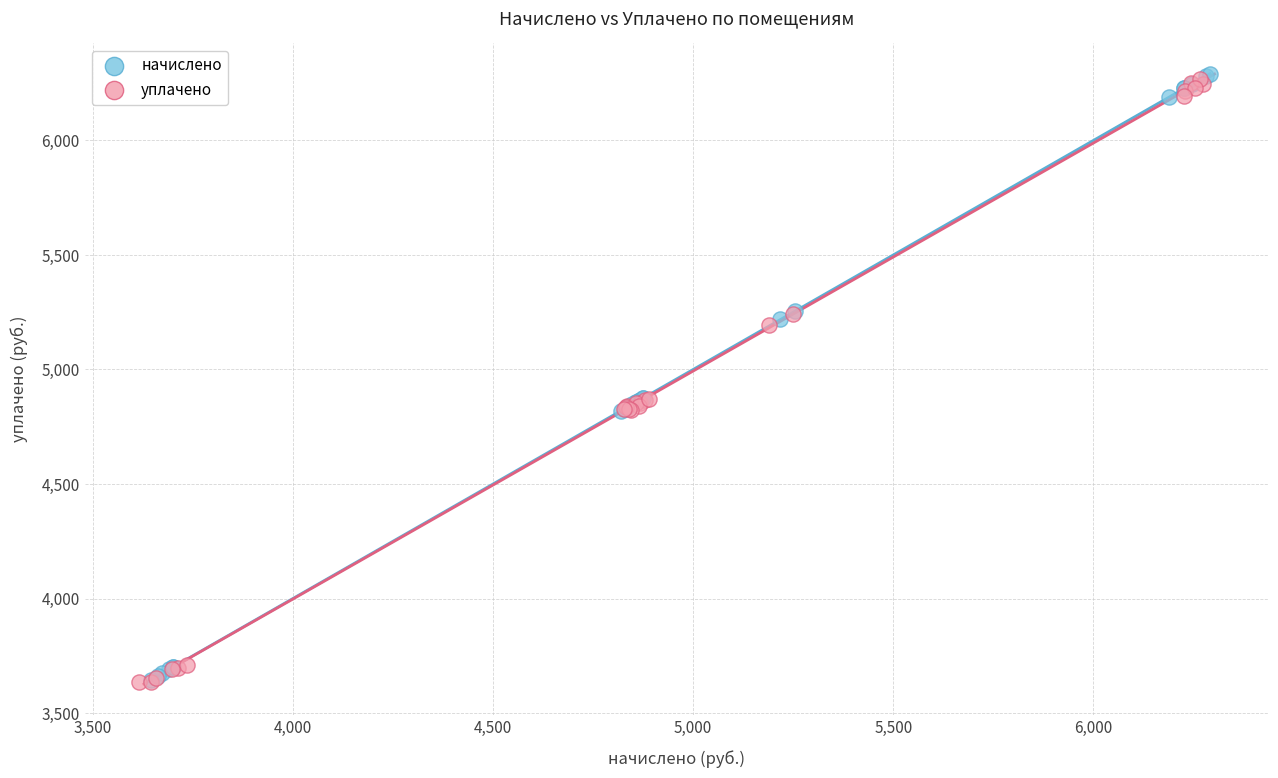

What are all the series names shown in the legend?

начислено, уплачено